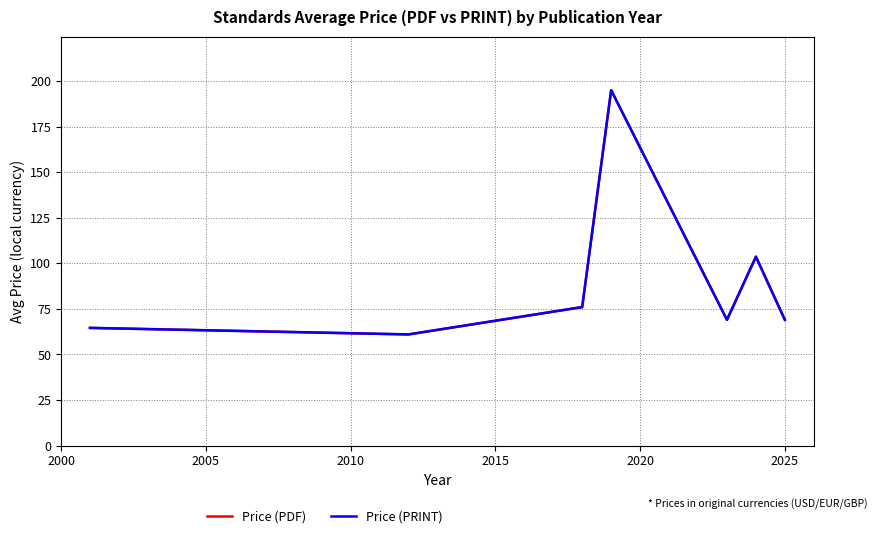

Is this an area chart (filled region under the line)?

No